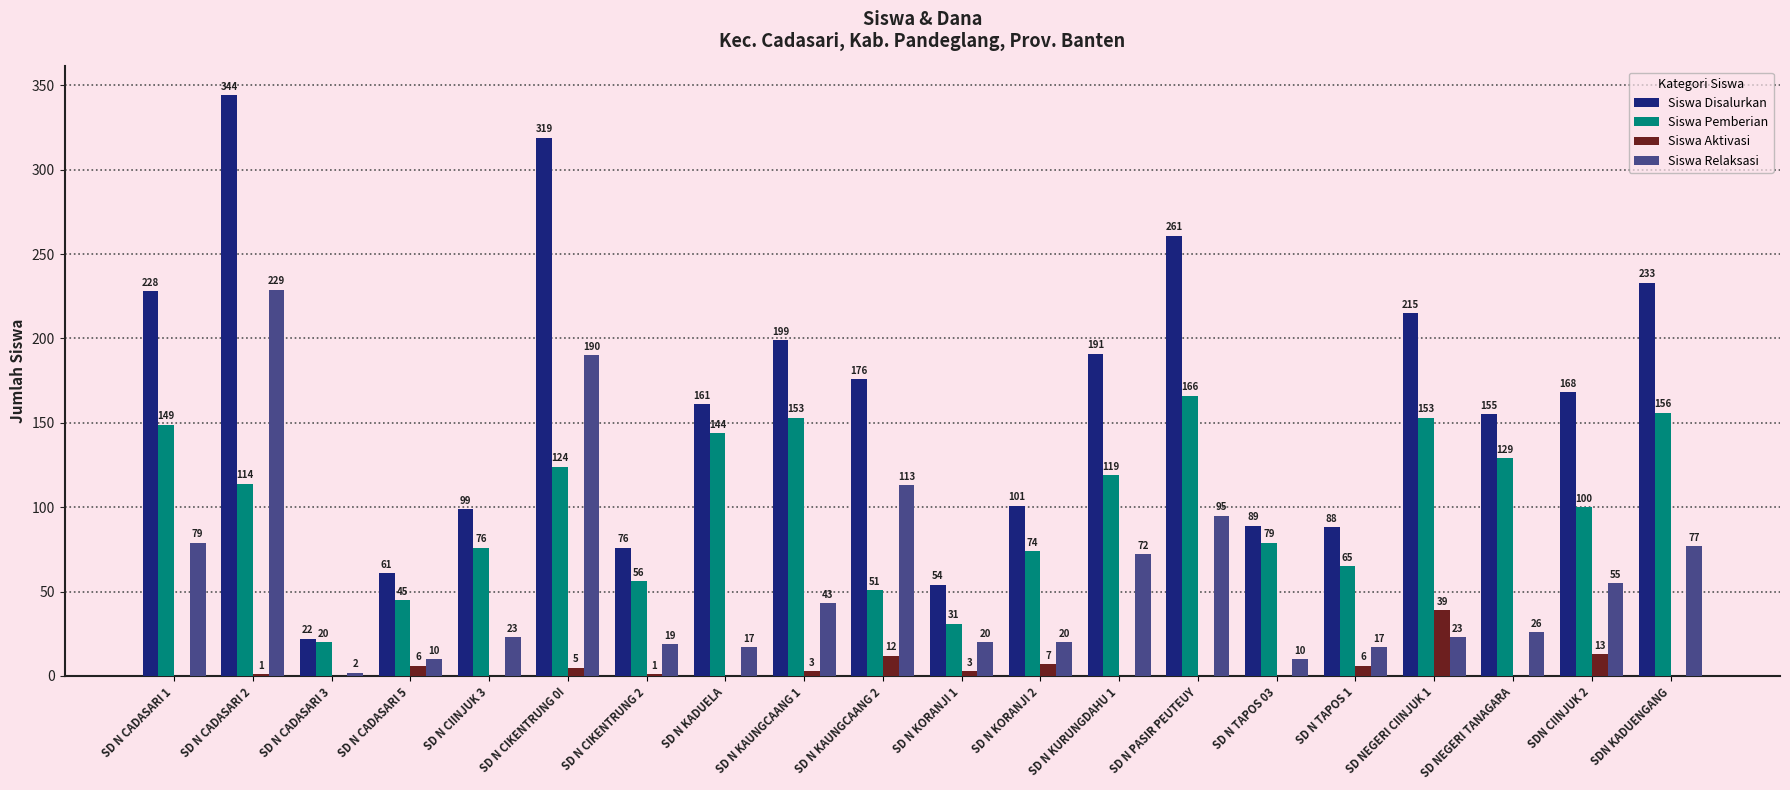

How many categories are shown in the chart?

20